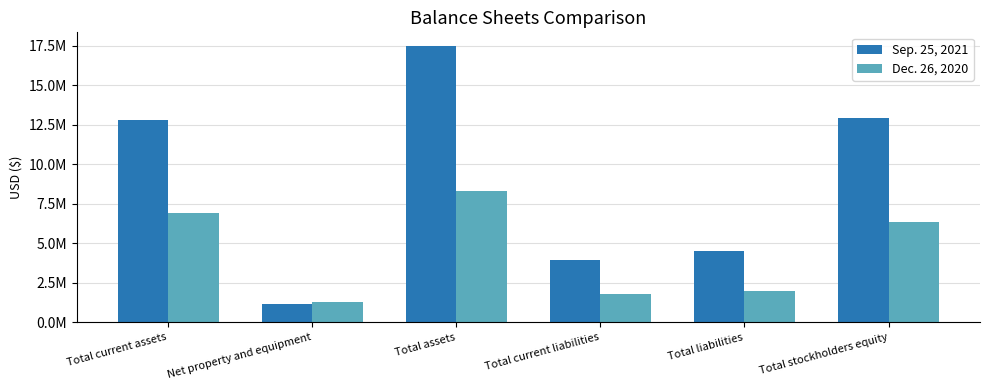

Does the chart contain any negative values?

No